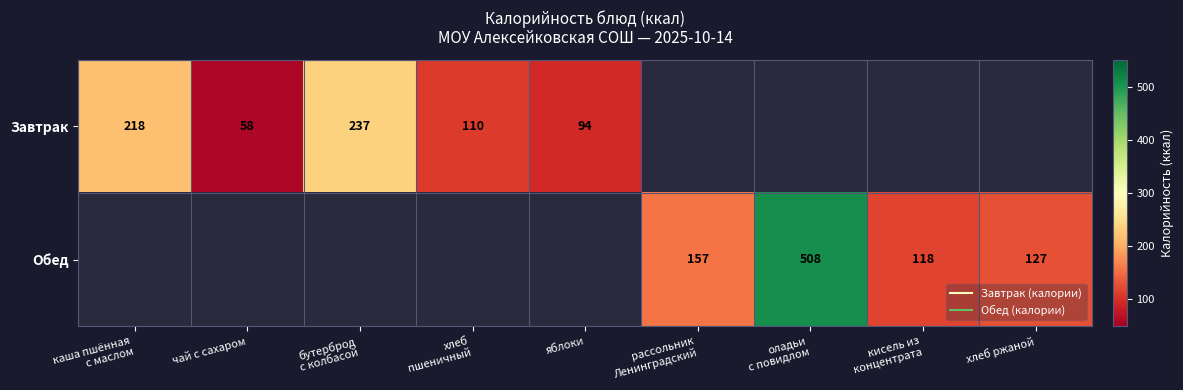

Which category has the lowest value across all series?

чай с сахаром